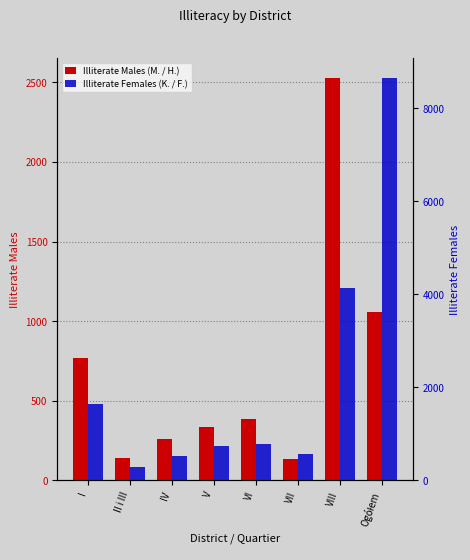

Reading left to right, list all the values displayed in this chart.

Illiterate Males (M. / H.): 768	141	256	332	384	135	2527	1054
Illiterate Females (K. / F.): 1637	277	509	742	782	565	4131	8643